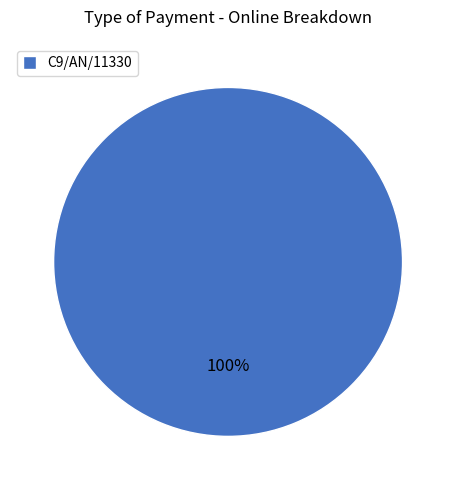

Rank the categories by value from lowest to highest.

C9/AN/11330